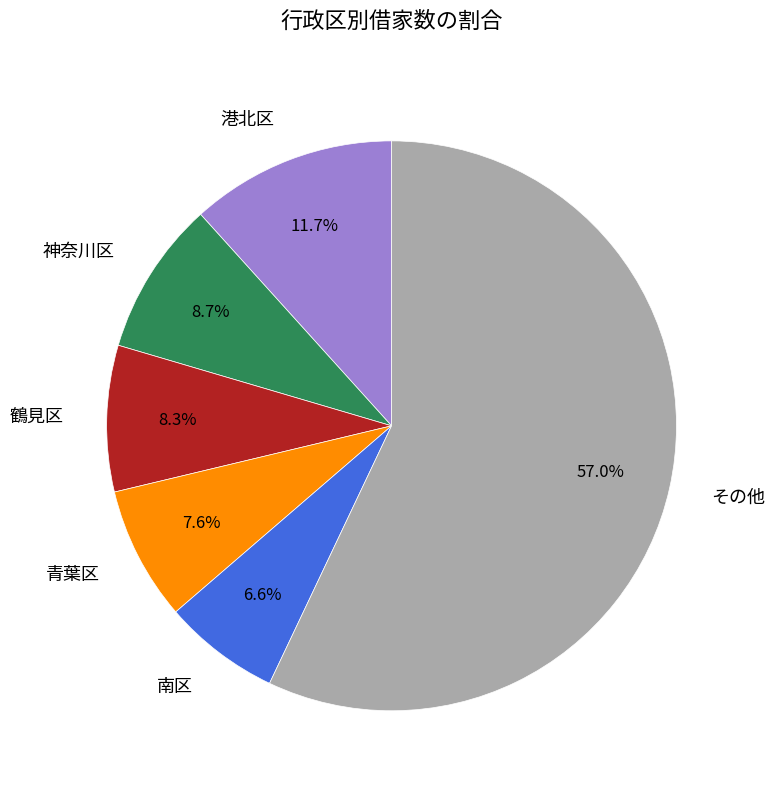

Is there any slice that represents more than half of the pie?

Yes